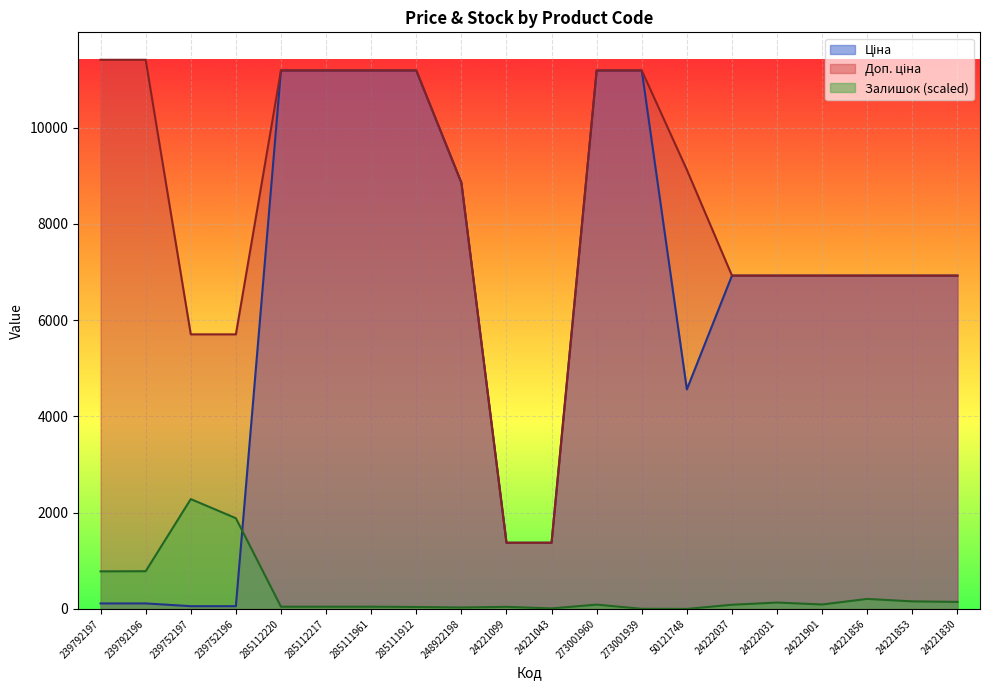

How many values in the Доп. ціна series exceed 8856?

10